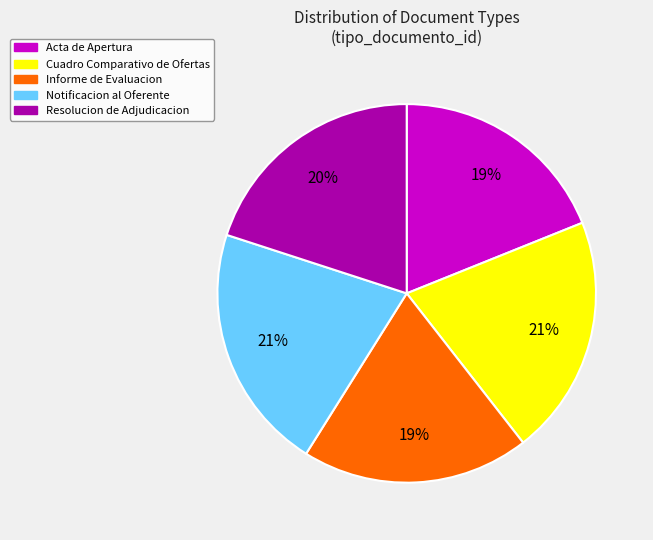

Is the sum of Notificacion al Oferente and Acta de Apertura greater than half?

No